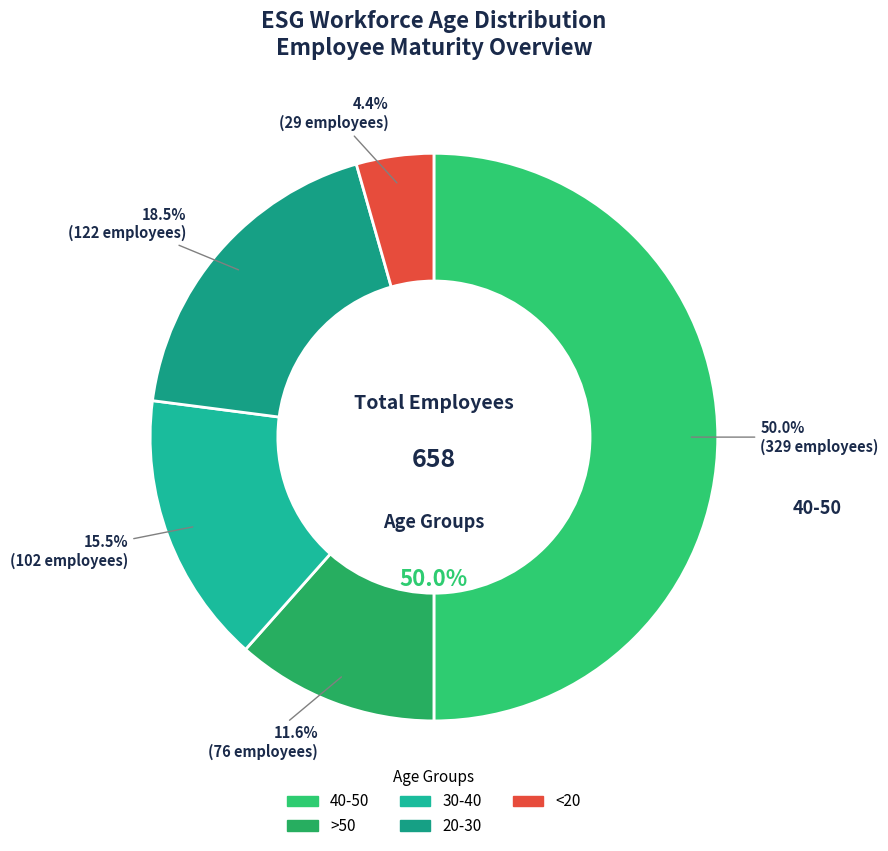

Is the sum of 20-30 and 30-40 greater than half?

No